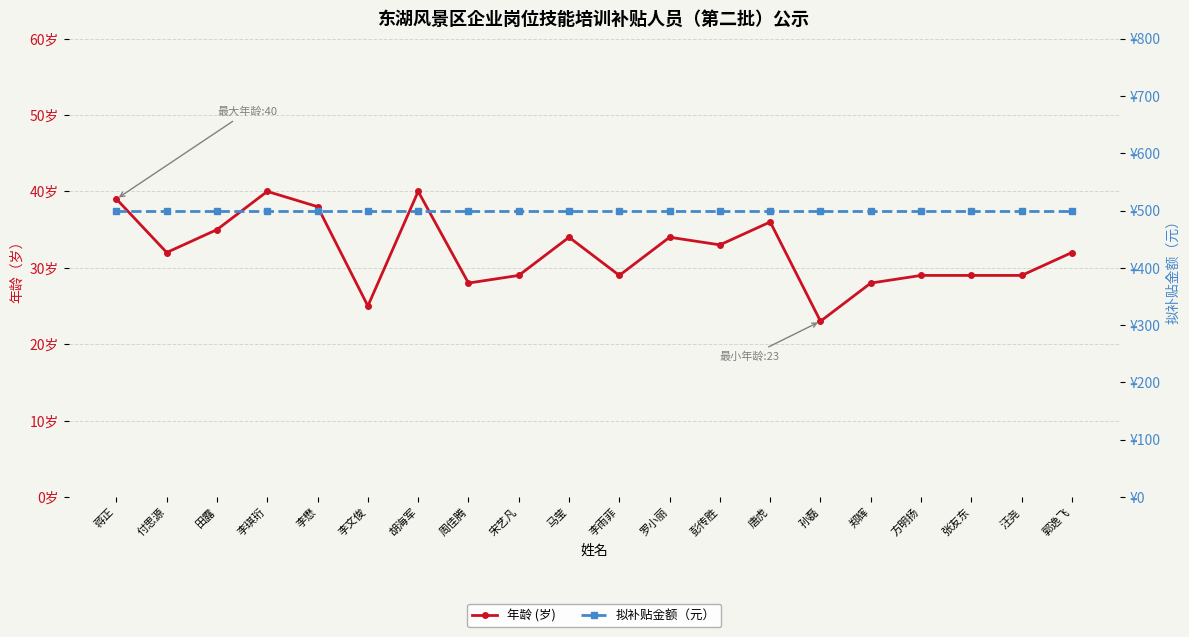

List the labels in order of 拟补贴金额（元） value, smallest first.

蒋正, 付思源, 田露, 李琪珩, 李懋, 李文俊, 胡海军, 周佳腾, 宋艺凡, 马莹, 李雨菲, 罗小丽, 彭传胜, 唐虎, 孙磊, 郑辉, 方明扬, 张友东, 汪尧, 郭逸飞